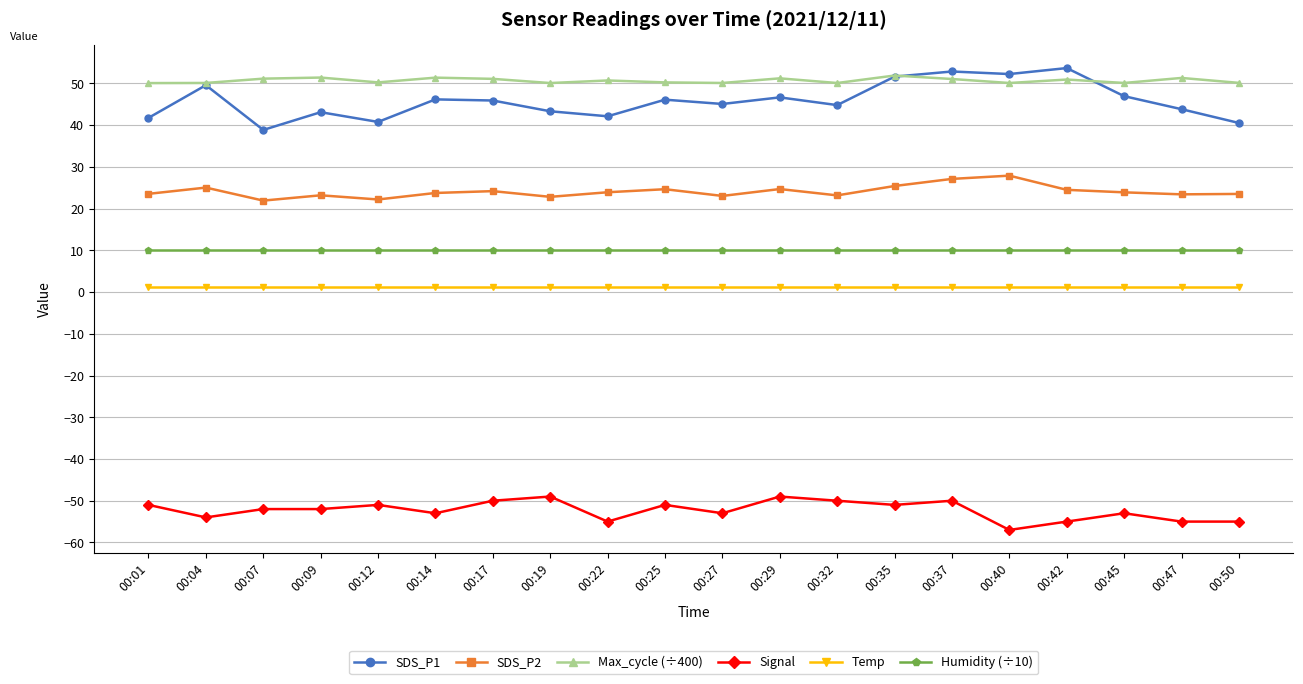

What is the sum of all Signal values?

-1046.0